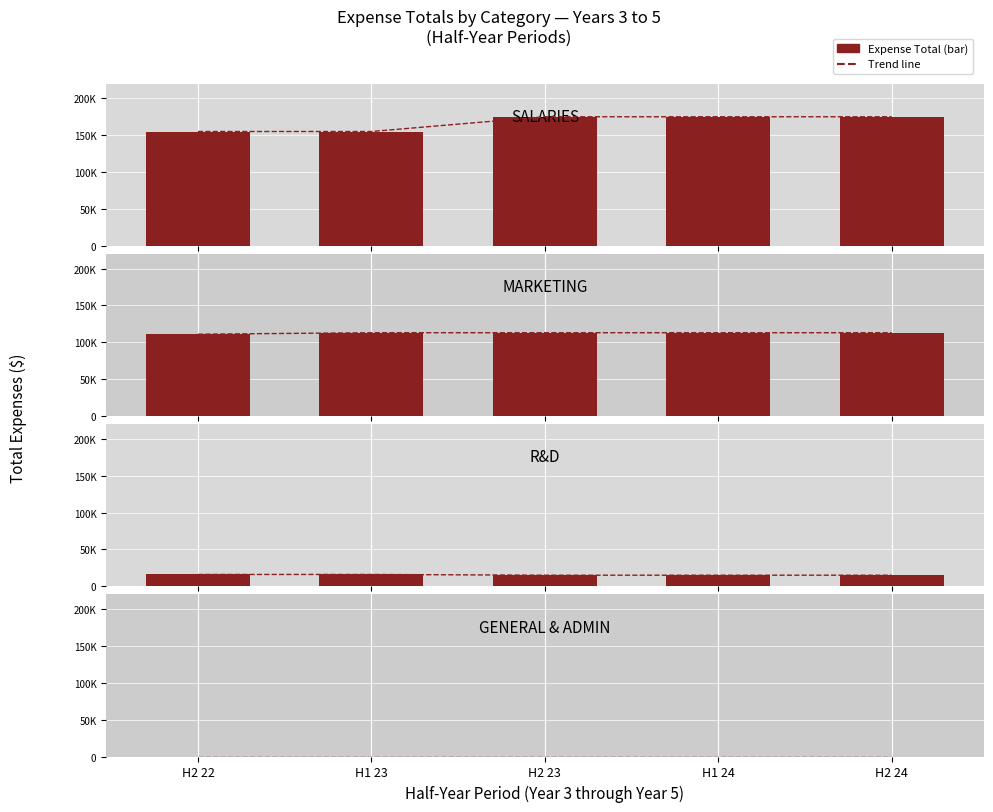

What position from the right is SALARIES?

4